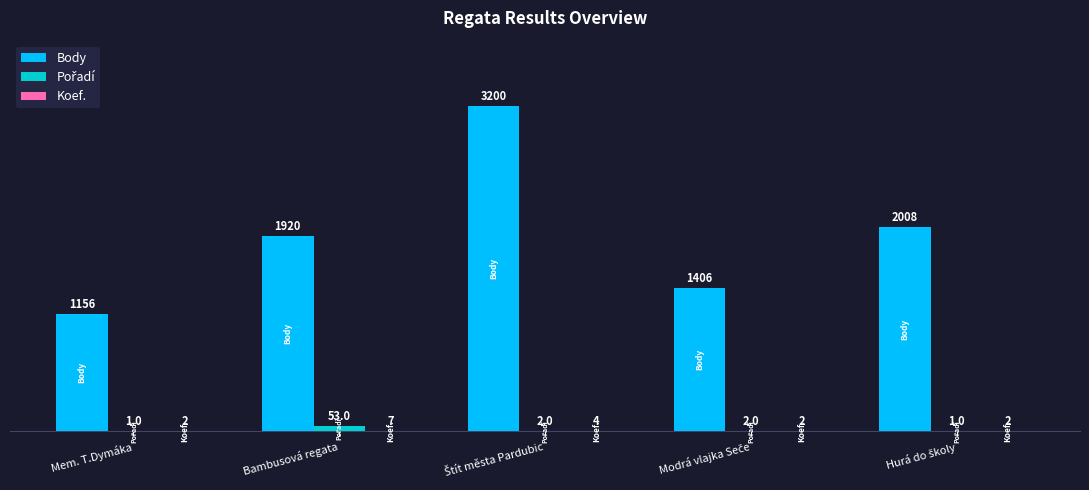

The value of Body at Bambusová regata is 1920. True or false?

True